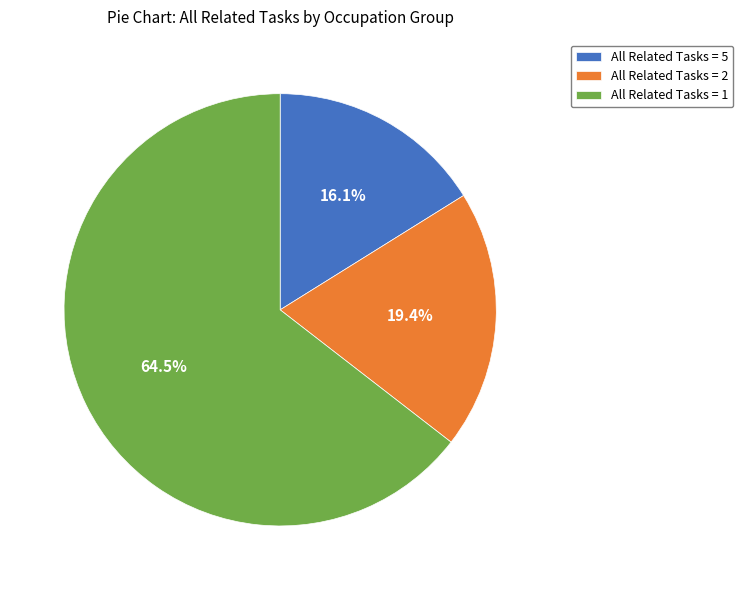

Combined, do All Related Tasks = 5 and All Related Tasks = 2 account for over 50%?

No